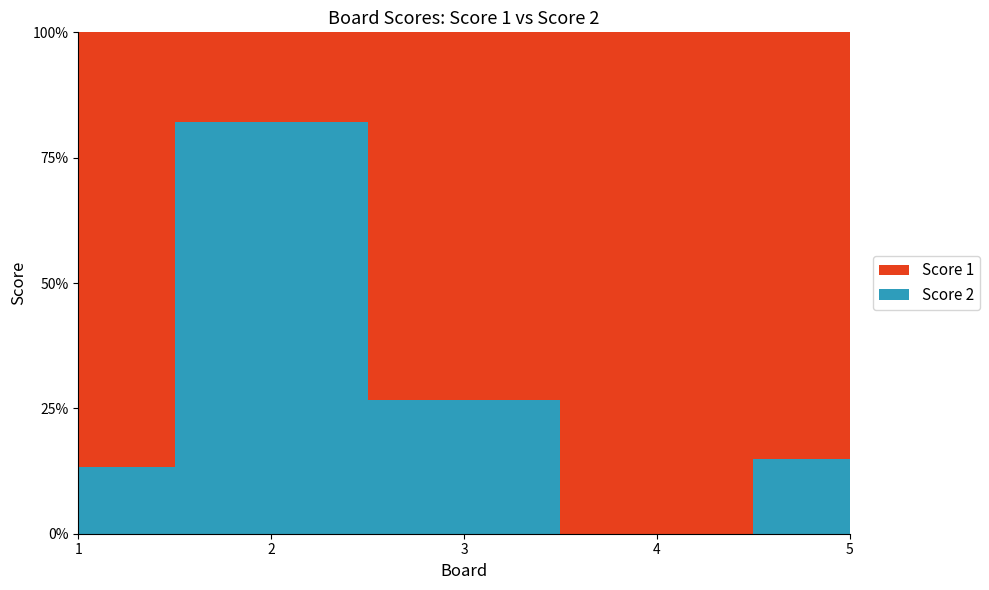

Reading left to right, what are all the values shown in this chart?

Score 1: 13	5	11	9	23
Score 2: 2	23	4	0	4